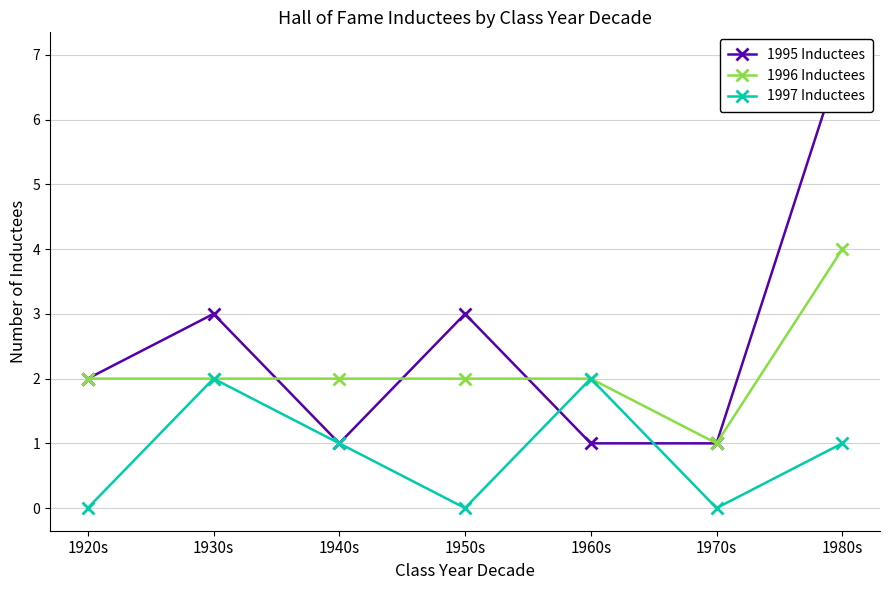

In 1997 Inductees, how many points are lower than both neighbors (excluding endpoints)?

2